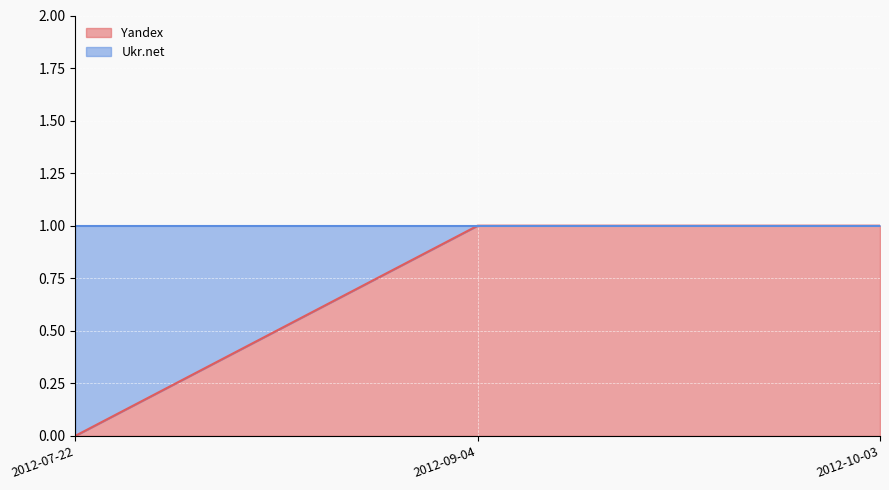

At which category does the chart reach its peak across all series?

2012-09-04